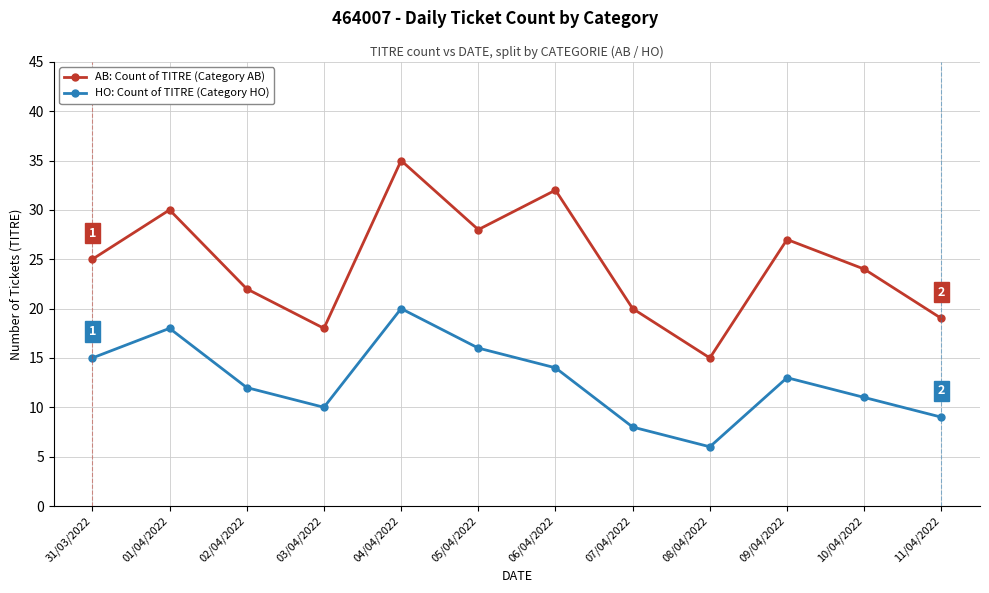

Reading right to left, what are all the values shown in this chart?

AB: Count of TITRE (Category AB): 19	24	27	15	20	32	28	35	18	22	30	25
HO: Count of TITRE (Category HO): 9	11	13	6	8	14	16	20	10	12	18	15